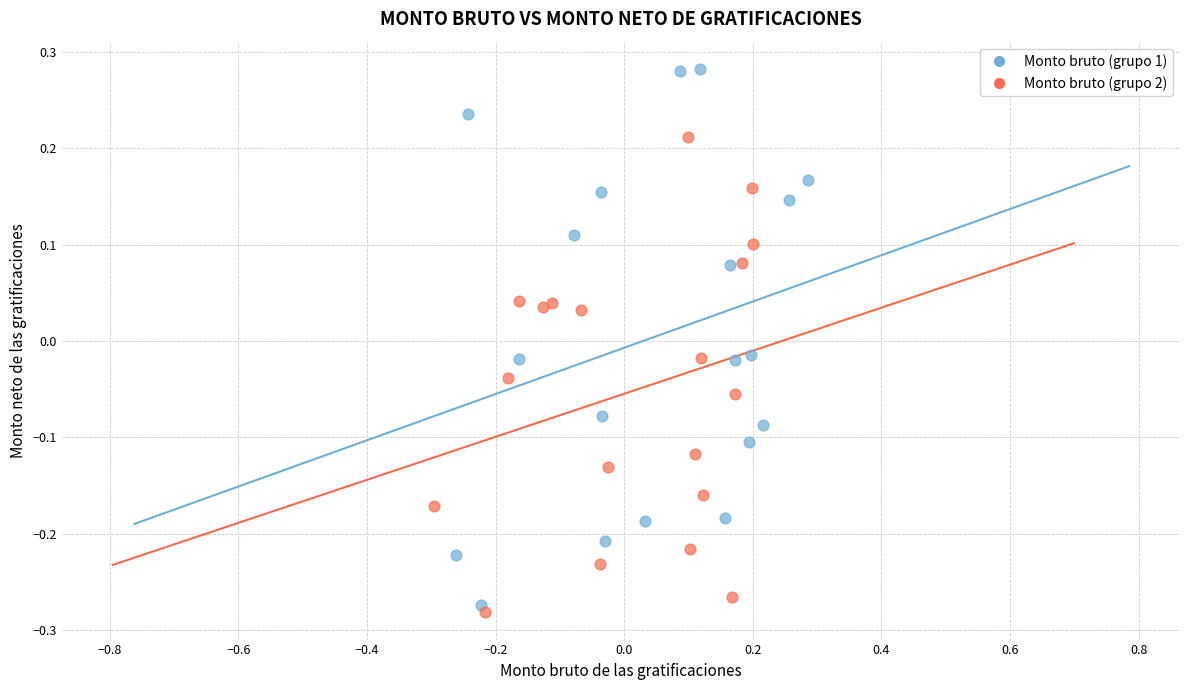

Which series reaches the minimum Y coordinate?

Monto bruto (grupo 2)